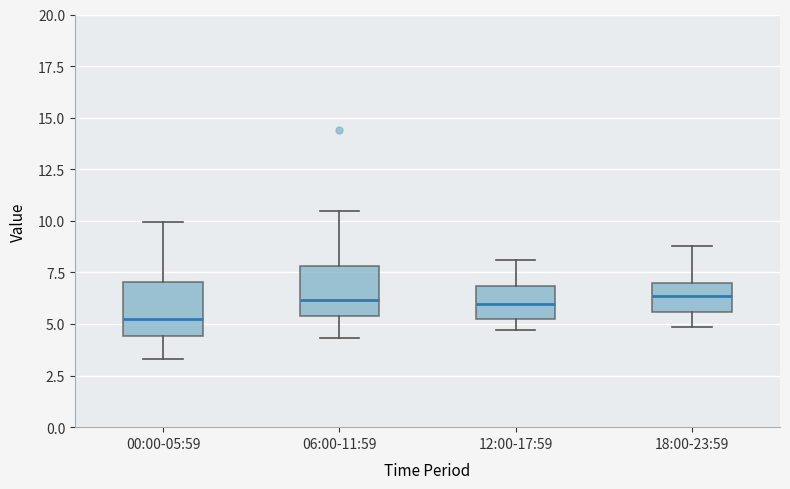

Reading left to right, read every box against the y-axis: the position of its median line, the range the box covers, and the ends of its whiskers. The values are not printed on the chart, so give them approximately, as read against the axis.

00:00-05:59: median 5.0, box 4.5 to 7.0, whiskers 3.5 to 10.0
06:00-11:59: median 6.0, box 5.5 to 8.0, whiskers 4.5 to 10.5
12:00-17:59: median 6.0, box 5.5 to 7.0, whiskers 4.5 to 8.0
18:00-23:59: median 6.5, box 5.5 to 7.0, whiskers 5.0 to 9.0